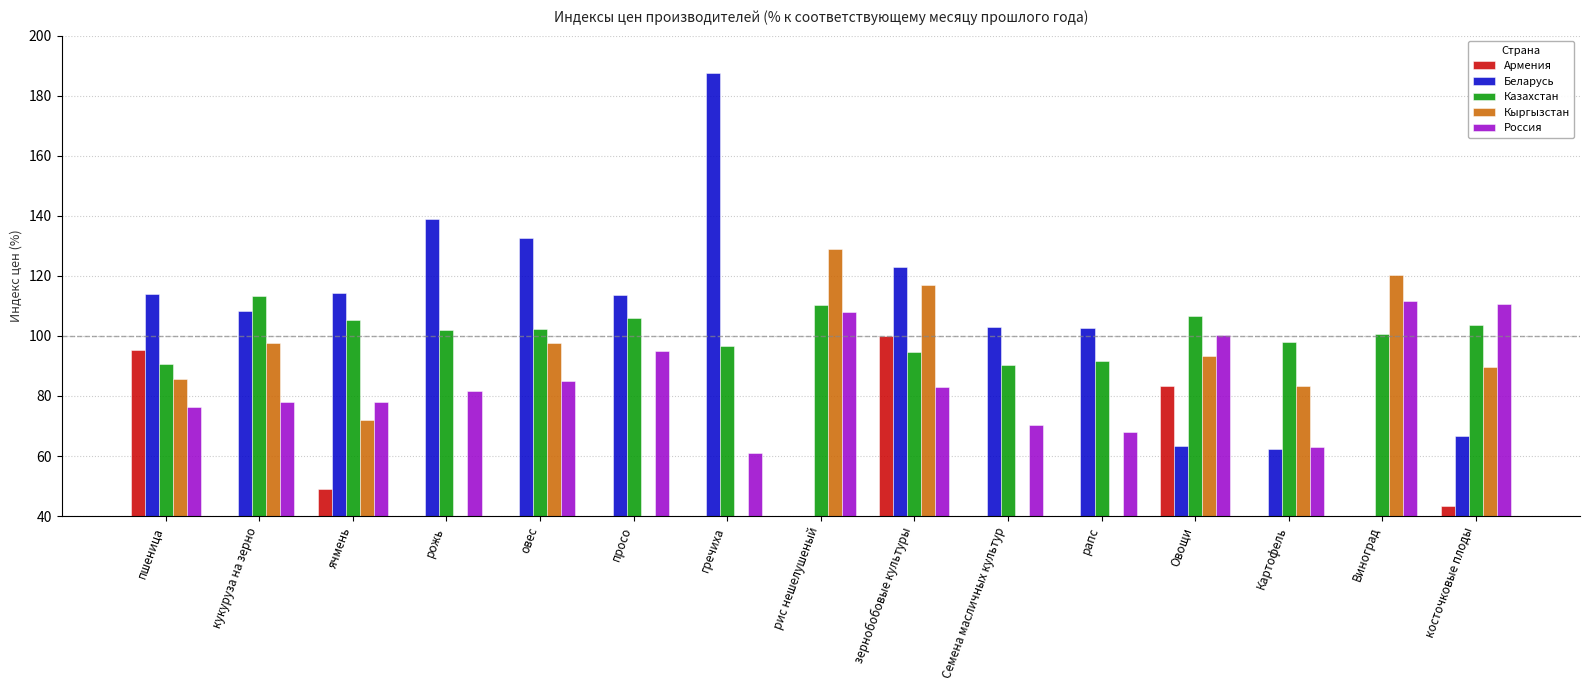

Which series has the largest total across all categories?

Казахстан